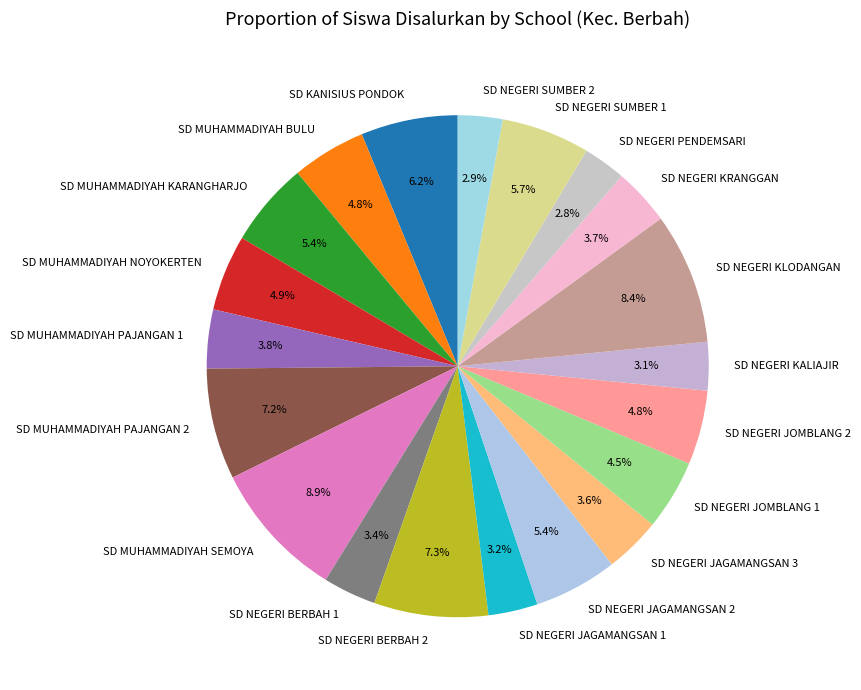

To the nearest percent, what is the average slice percentage?

5%